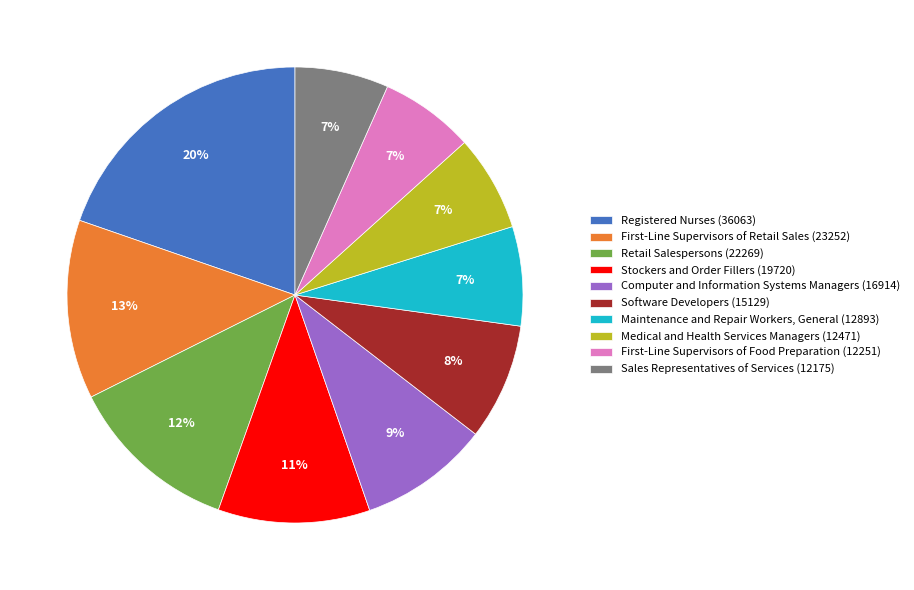

To the nearest percent, what is the average slice percentage?

10%